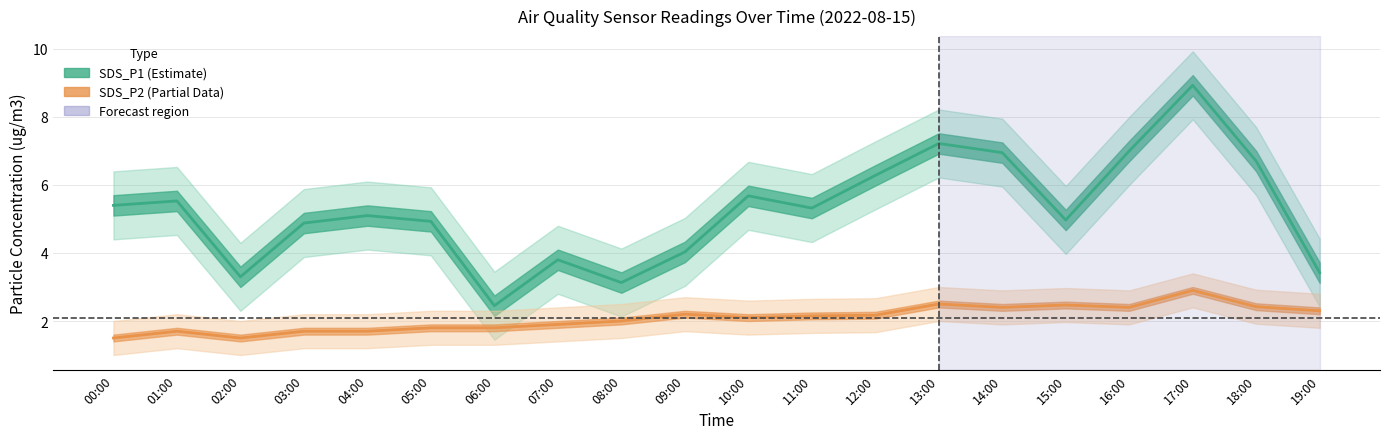

The value of SDS_P1 (Estimate) at 06:00 is 1.2. True or false?

False